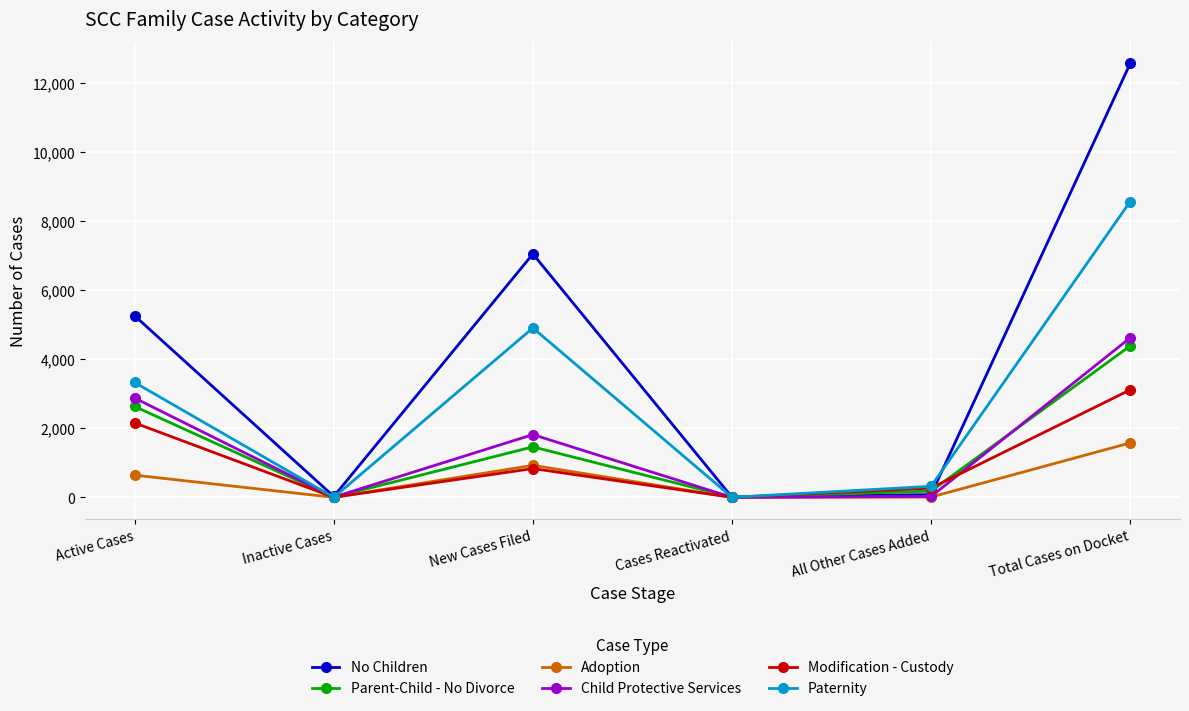

What is the maximum value shown in the chart?

12576